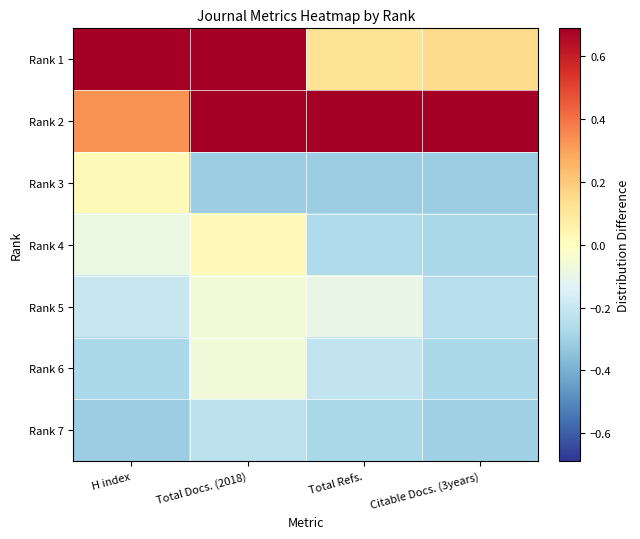

Reading left to right, what are all the values shown in this chart?

Rank 1: H index=0.7	Total Docs. (2018)=0.7	Total Refs.=0.1	Citable Docs. (3years)=0.1
Rank 2: H index=0.3	Total Docs. (2018)=0.7	Total Refs.=0.7	Citable Docs. (3years)=0.7
Rank 3: H index=0.0	Total Docs. (2018)=-0.3	Total Refs.=-0.3	Citable Docs. (3years)=-0.3
Rank 4: H index=-0.1	Total Docs. (2018)=0.0	Total Refs.=-0.3	Citable Docs. (3years)=-0.3
Rank 5: H index=-0.2	Total Docs. (2018)=-0.1	Total Refs.=-0.1	Citable Docs. (3years)=-0.2
Rank 6: H index=-0.3	Total Docs. (2018)=-0.1	Total Refs.=-0.2	Citable Docs. (3years)=-0.3
Rank 7: H index=-0.3	Total Docs. (2018)=-0.2	Total Refs.=-0.3	Citable Docs. (3years)=-0.3